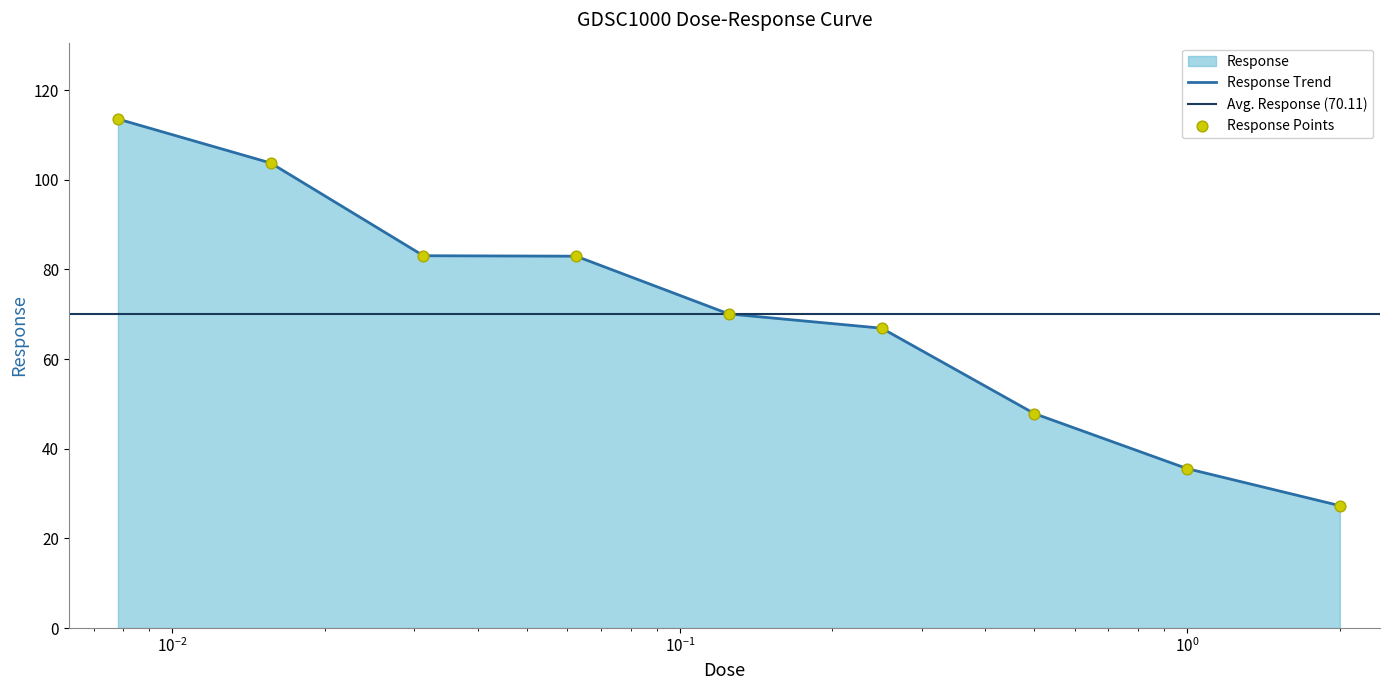

What is the ratio of the value at 0.0078125 to the value at 0.015625?

1.1